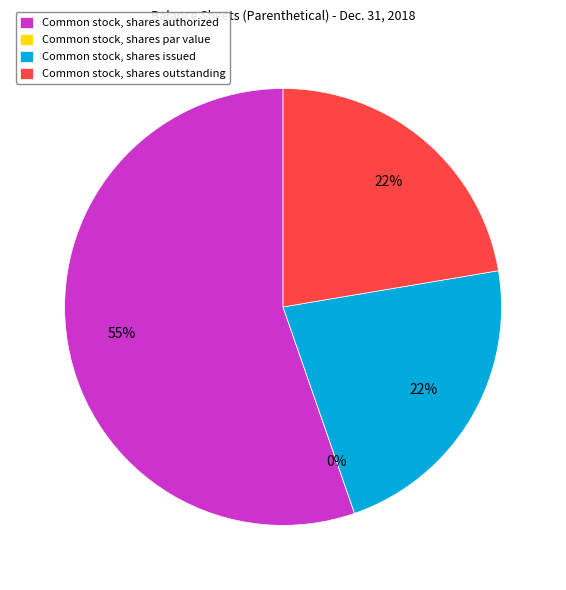

Count the number of slices in the pie.

4